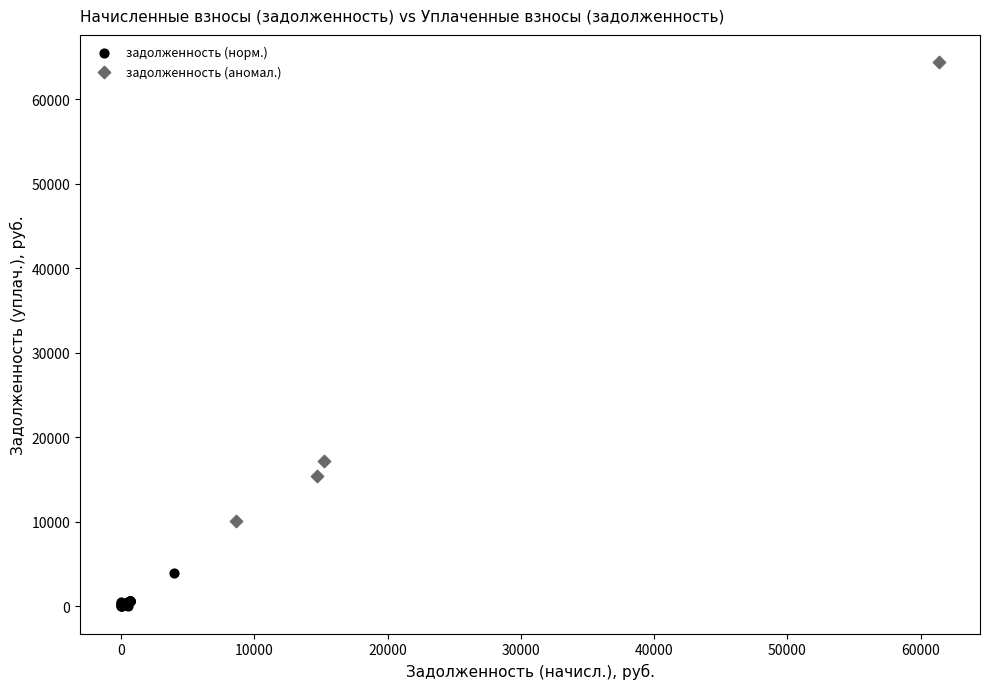

Which series reaches the maximum Y coordinate?

задолженность (аномал.)